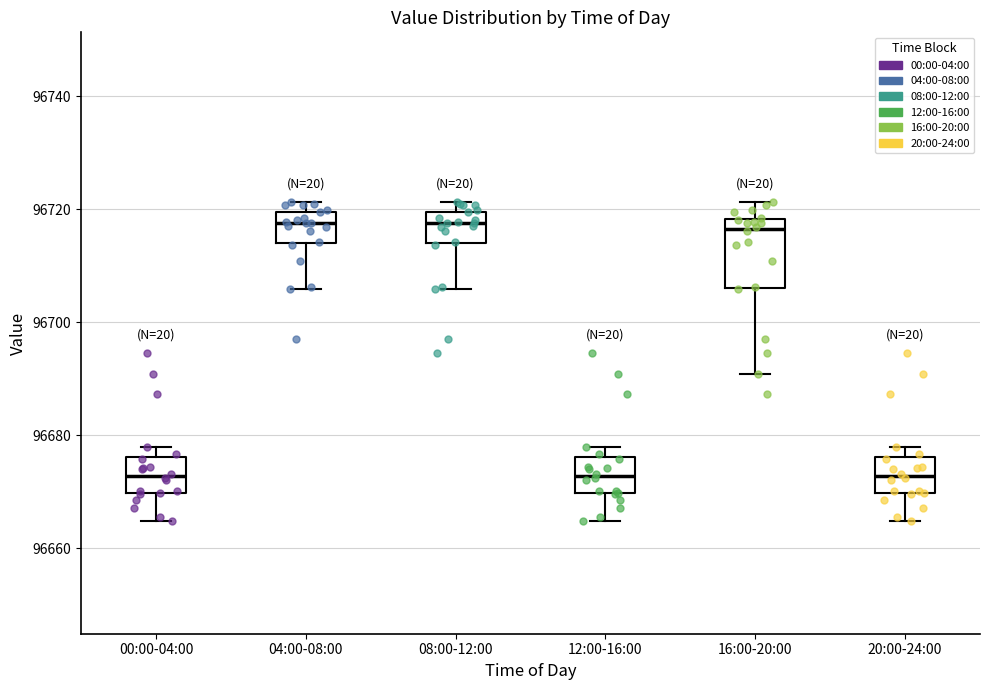

Where does the median line of the box for 16:00-20:00 sit on the y-axis? The values are not printed on the chart, so give them approximately, as read against the axis.

96716